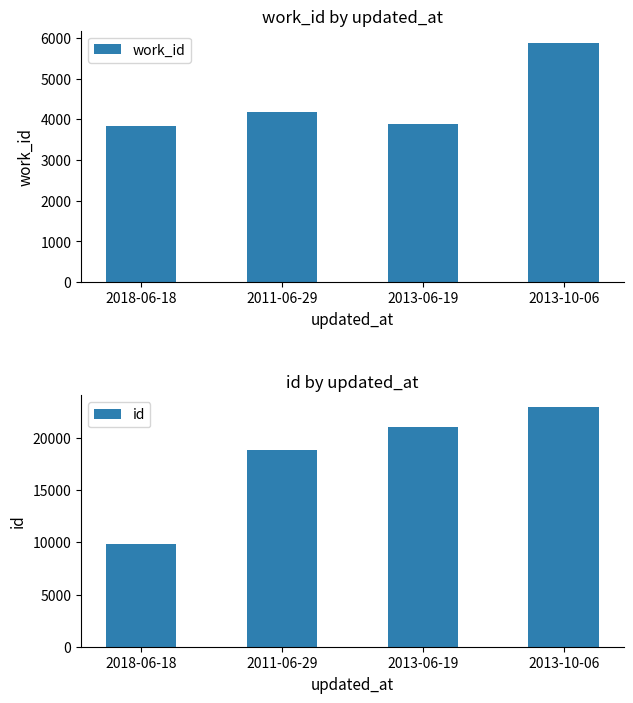

Where is work_id nearest to the value 4857?

2011-06-29